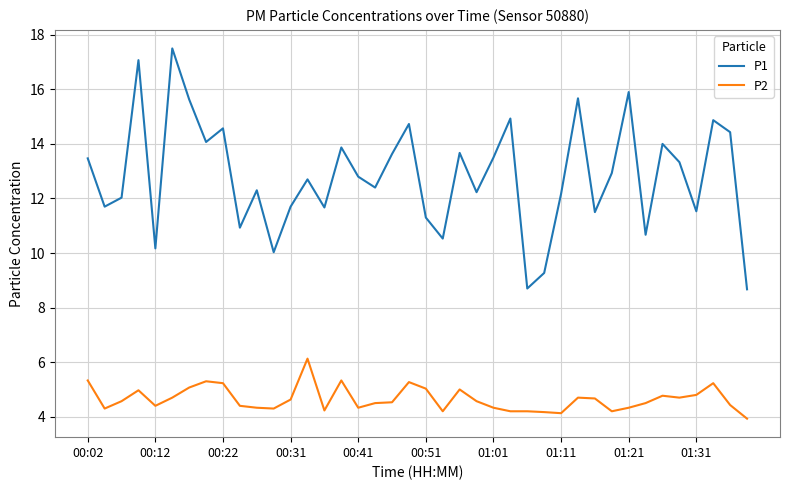

Which series has the widest spread of values?

P1